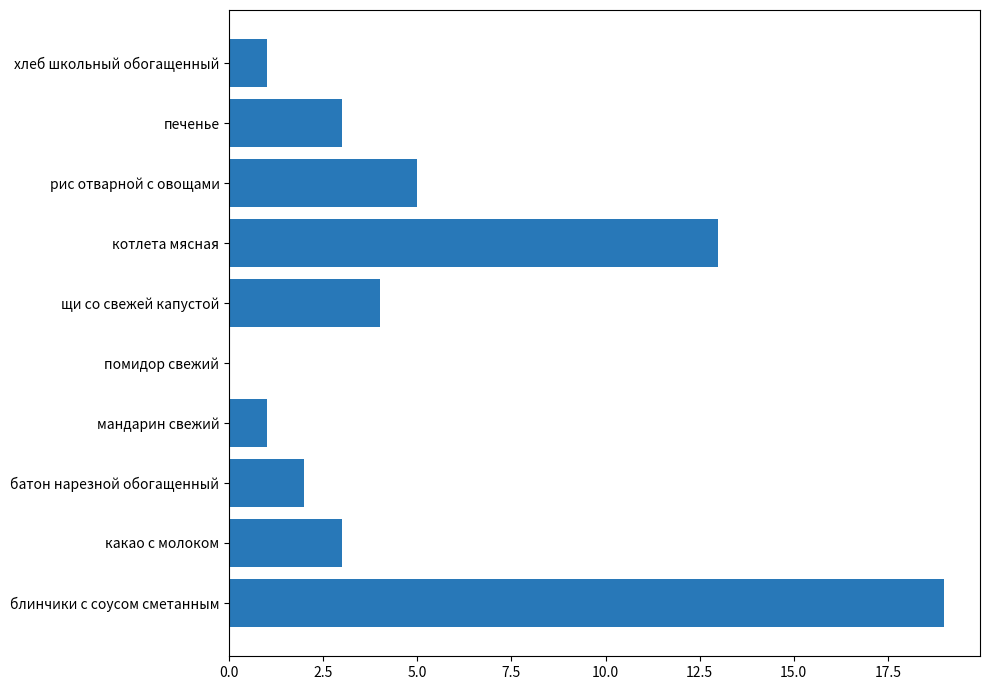

What is the approximate value at блинчики с соусом сметанным, to the nearest 10?

20